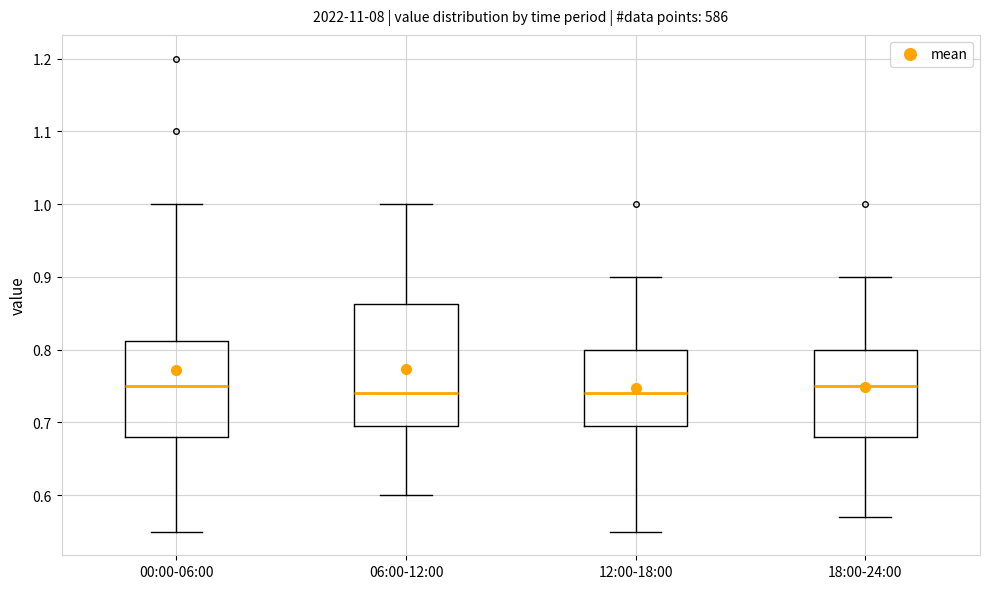

Where does the upper whisker of the box for 12:00-18:00 end on the y-axis? The values are not printed on the chart, so give them approximately, as read against the axis.

0.90